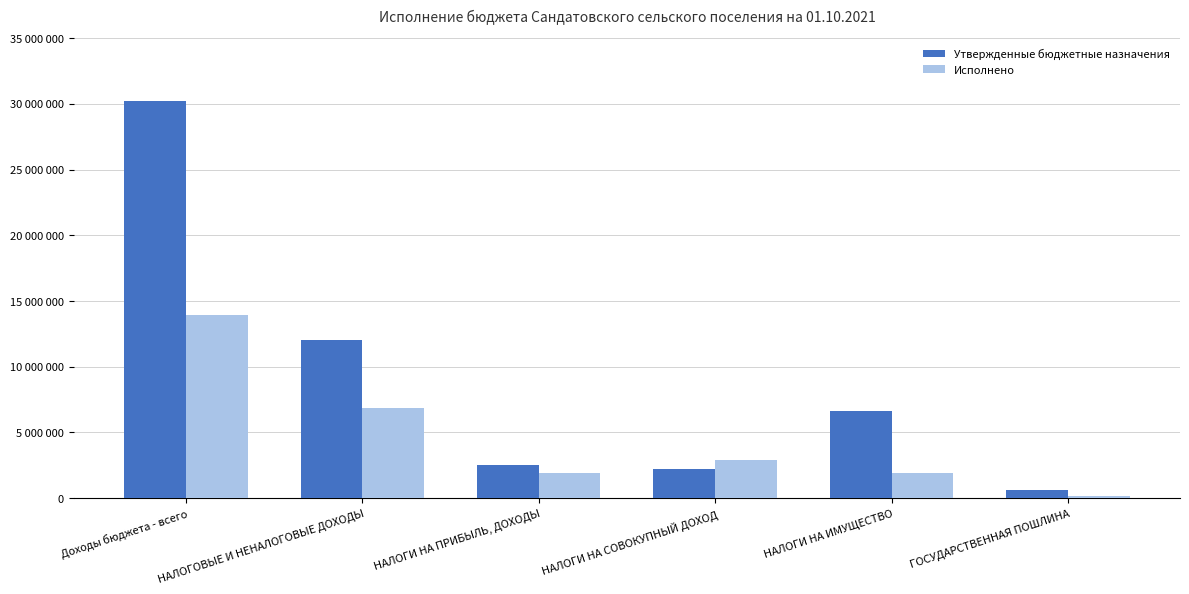

The value of Утвержденные бюджетные назначения at НАЛОГИ НА ИМУЩЕСТВО is 6649100.0. True or false?

True